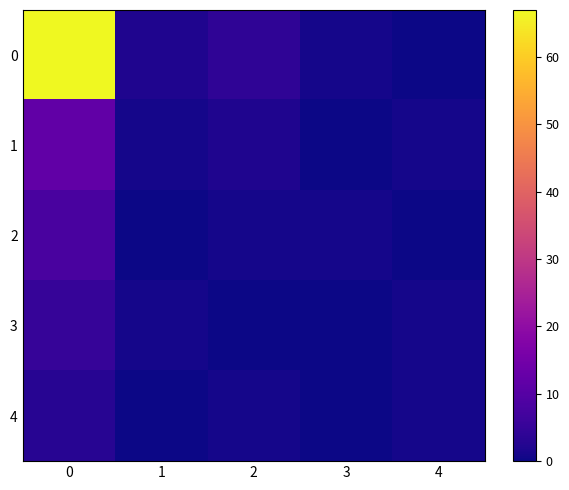

How many distinct data groups are displayed?

5